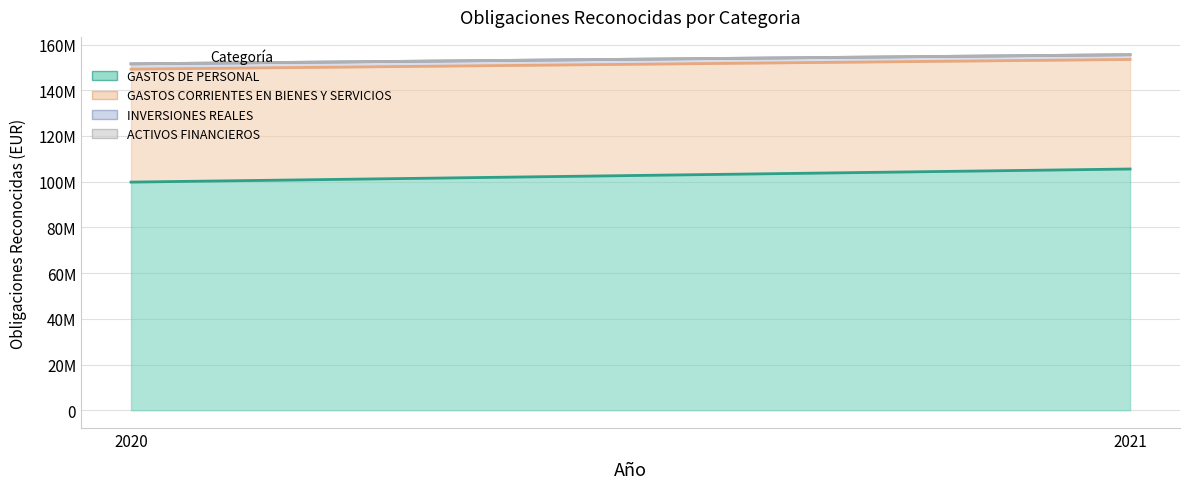

What is the smallest value displayed?

20273.0